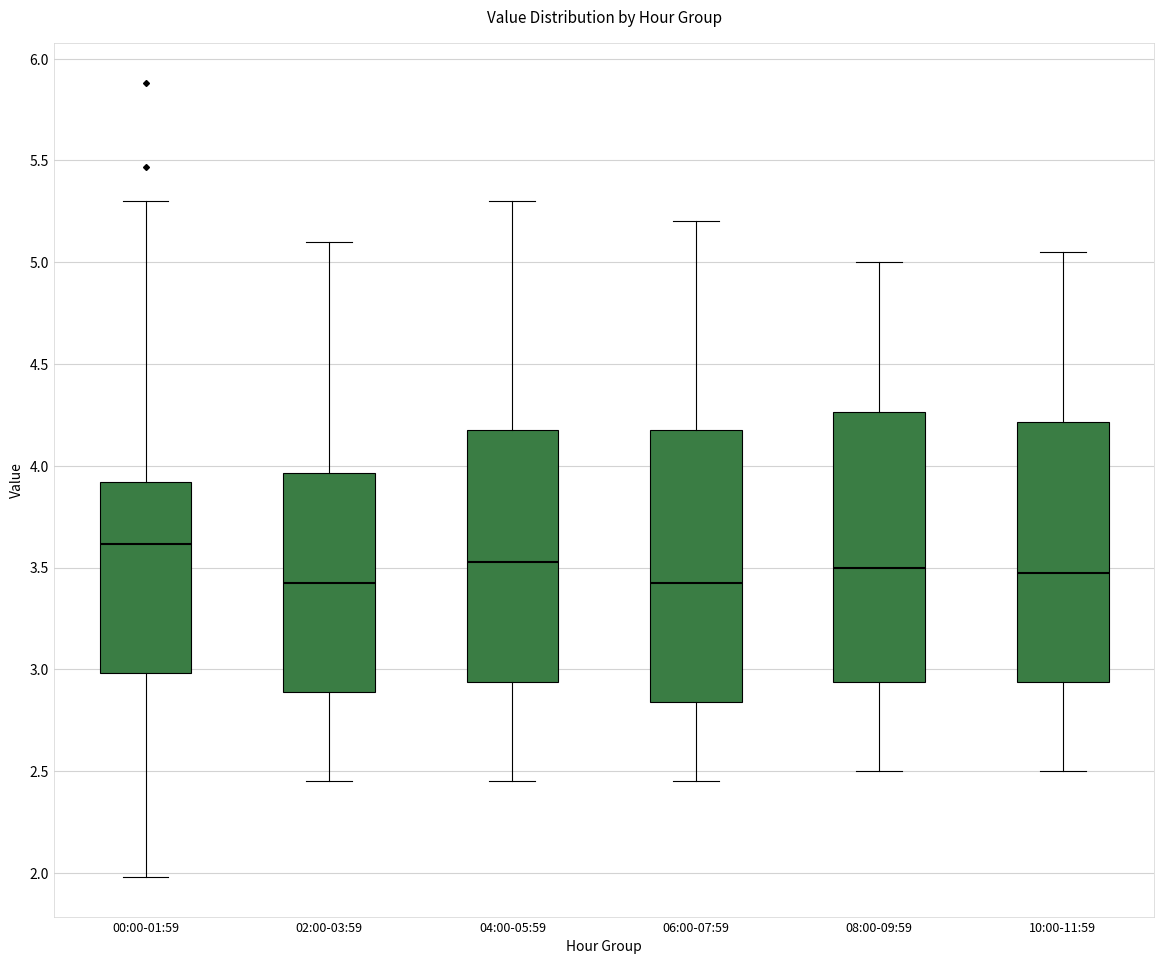

Reading left to right, transcribe this box plot: for each box, give where its median line is, the range the box spans, and where its two whiskers end, as read against the y-axis. The values are not printed on the chart, so give them approximately, as read against the axis.

00:00-01:59: median 3.60, box 3.00 to 3.90, whiskers 2.00 to 5.30
02:00-03:59: median 3.45, box 2.90 to 3.95, whiskers 2.45 to 5.10
04:00-05:59: median 3.55, box 2.95 to 4.20, whiskers 2.45 to 5.30
06:00-07:59: median 3.45, box 2.85 to 4.20, whiskers 2.45 to 5.20
08:00-09:59: median 3.50, box 2.95 to 4.25, whiskers 2.50 to 5.00
10:00-11:59: median 3.50, box 2.95 to 4.20, whiskers 2.50 to 5.05